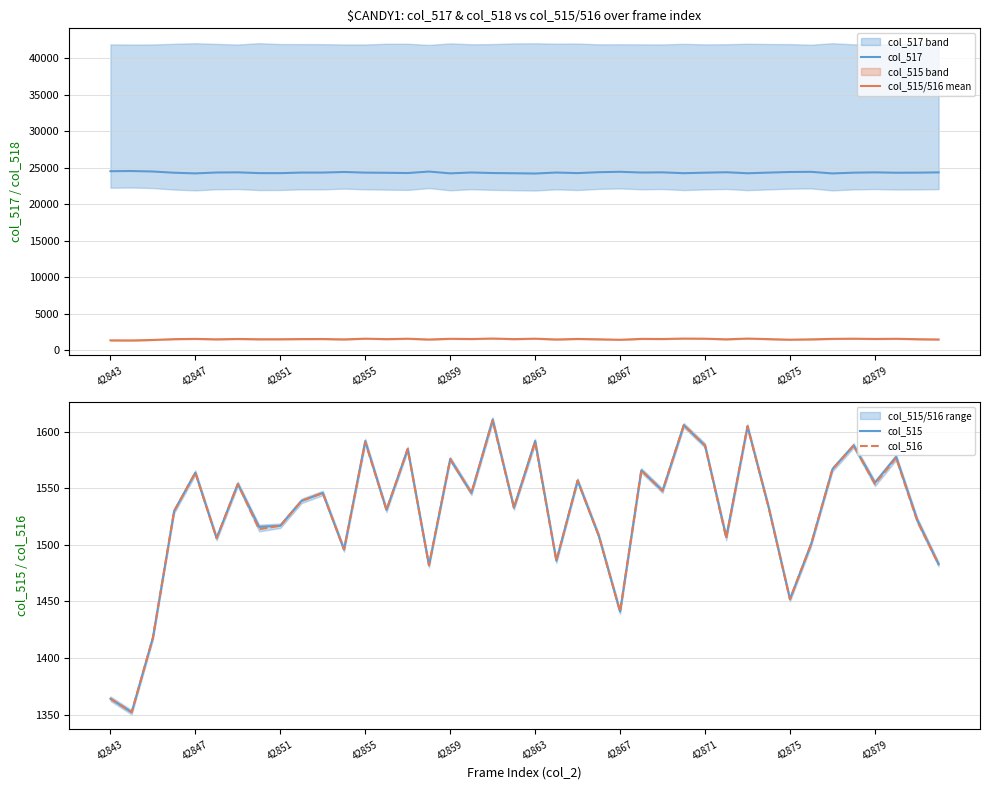

Is it true that col_515/516 mean equals 1588.0 at 42871?

True